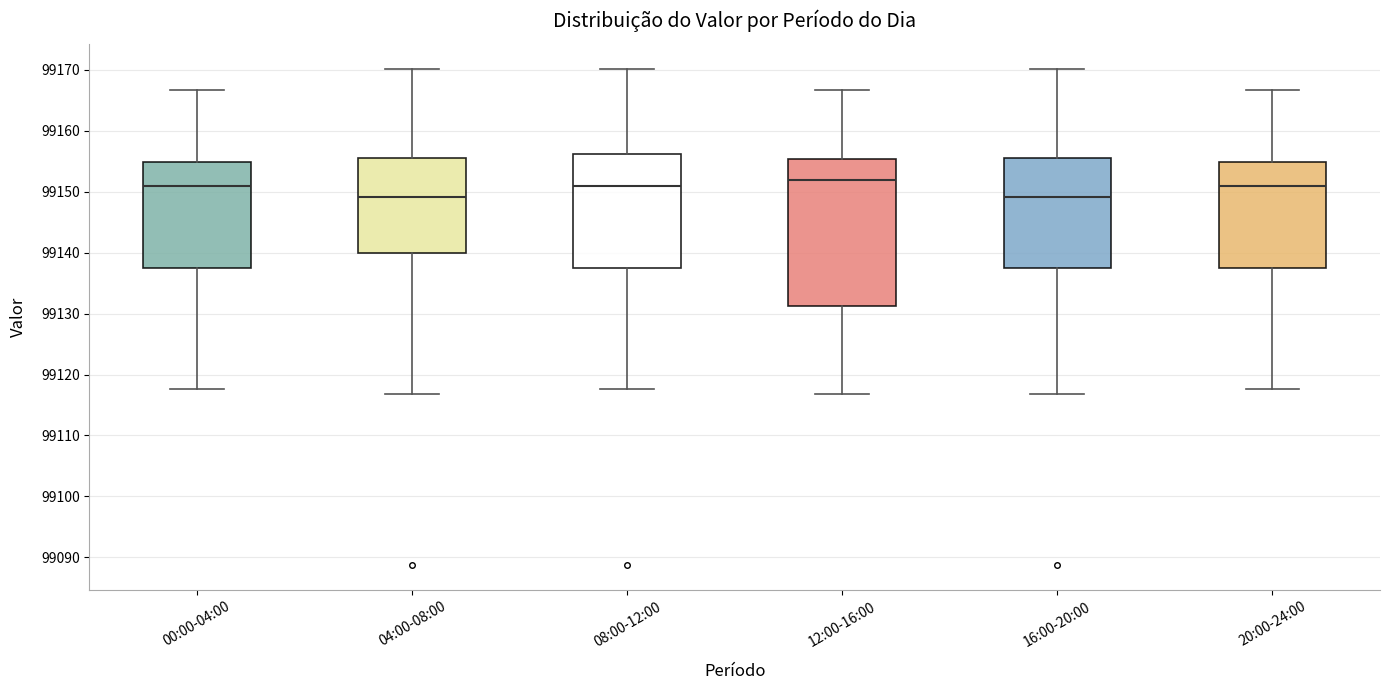

Reading left to right, transcribe this box plot: for each box, give where its median line is, the range the box spans, and where its two whiskers end, as read against the y-axis. The values are not printed on the chart, so give them approximately, as read against the axis.

00:00-04:00: median 99151, box 99138 to 99155, whiskers 99118 to 99167
04:00-08:00: median 99149, box 99140 to 99156, whiskers 99117 to 99170
08:00-12:00: median 99151, box 99138 to 99156, whiskers 99118 to 99170
12:00-16:00: median 99152, box 99131 to 99155, whiskers 99117 to 99167
16:00-20:00: median 99149, box 99138 to 99156, whiskers 99117 to 99170
20:00-24:00: median 99151, box 99138 to 99155, whiskers 99118 to 99167